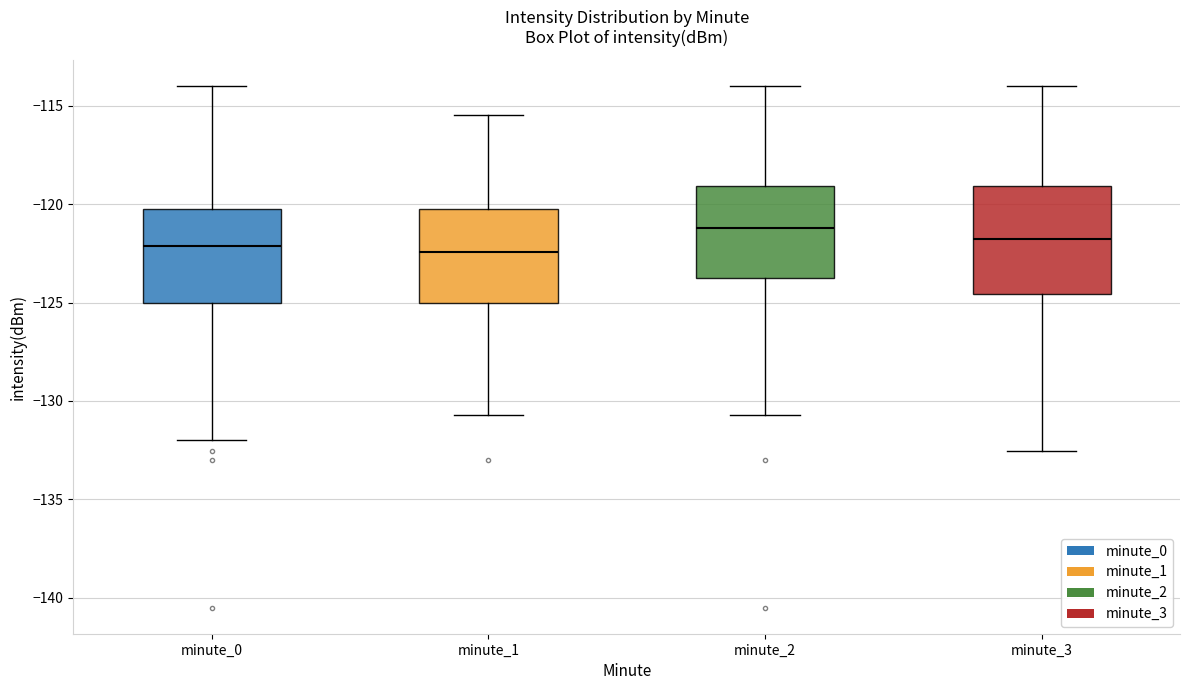

Where does the median line of the box for minute_0 sit on the y-axis? The values are not printed on the chart, so give them approximately, as read against the axis.

-122.0